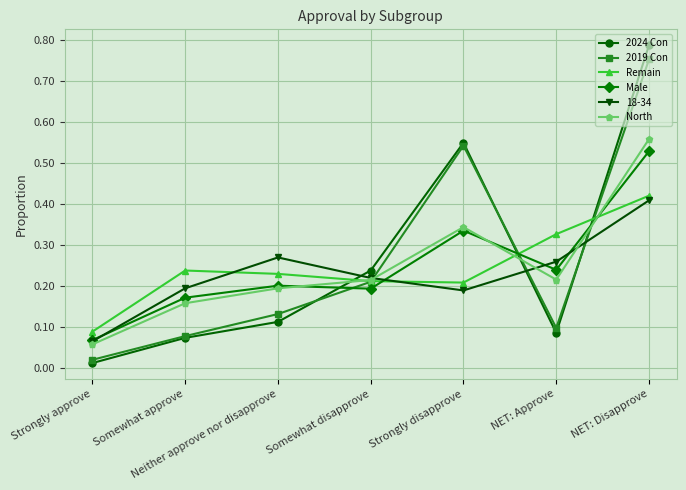

What position from the right is Strongly disapprove?

3